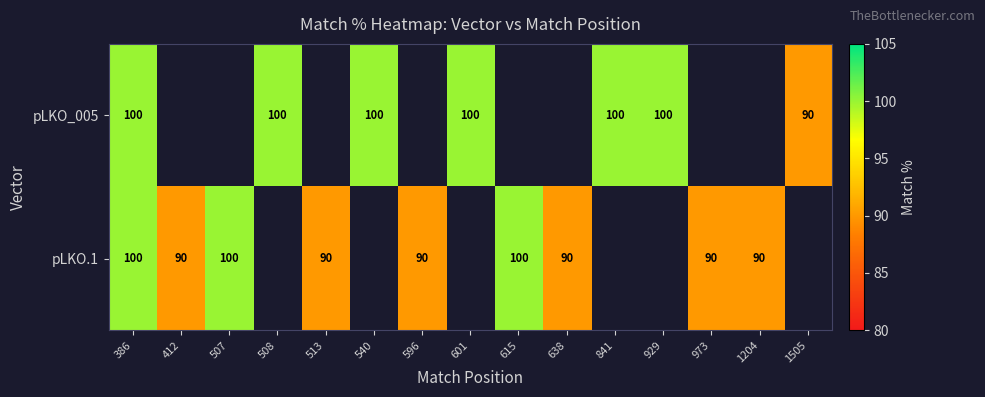

How many categories are shown in the chart?

15